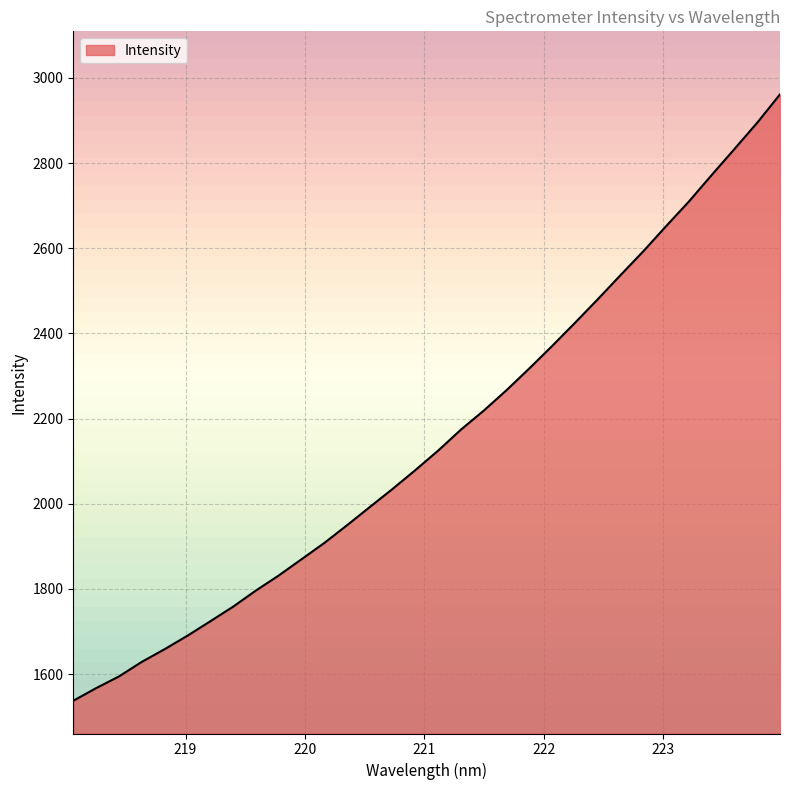

What is the difference between the maximum and minimum values?

1423.9